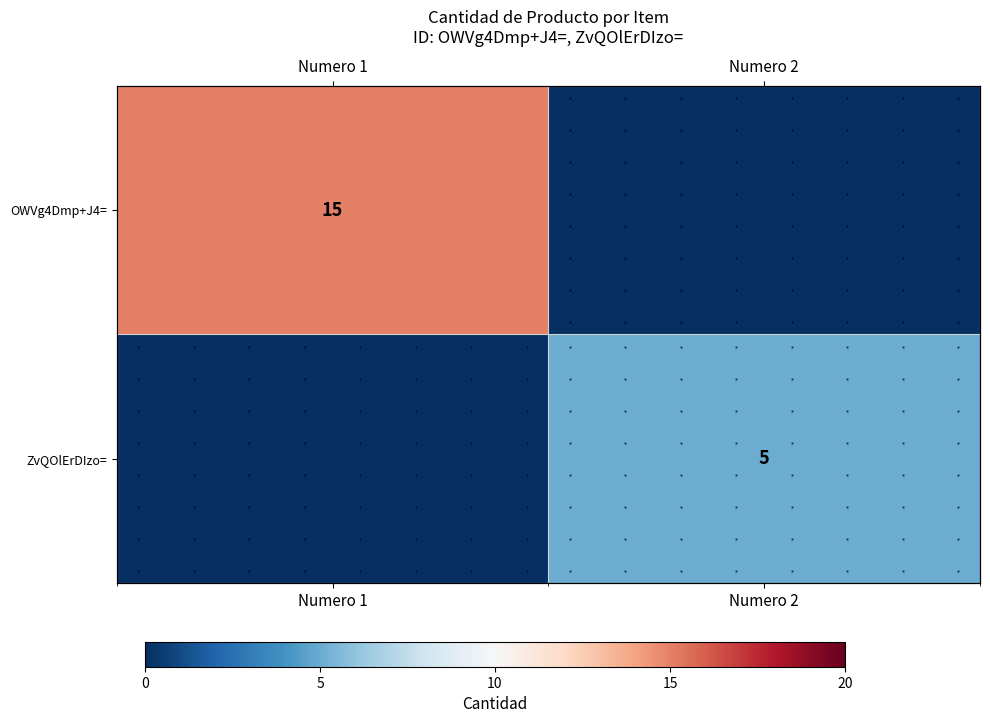

Is it true that ZvQOlErDIzo= equals 5 at Numero 2?

True